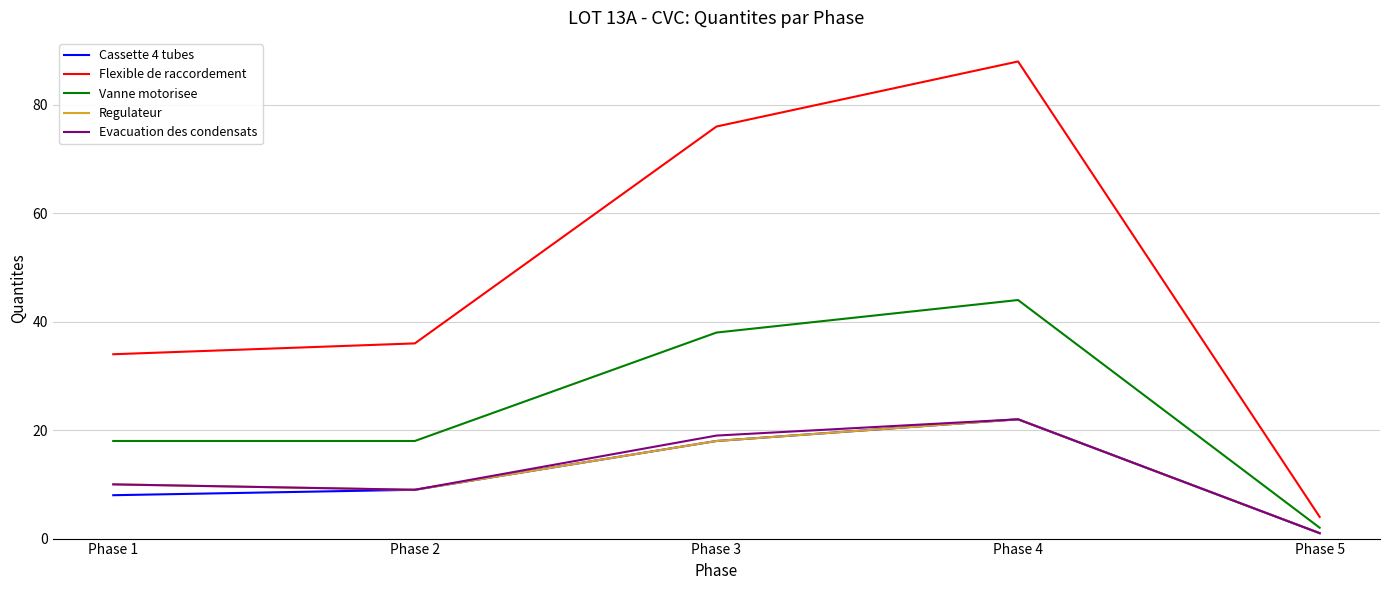

How many lines are shown in the chart?

5